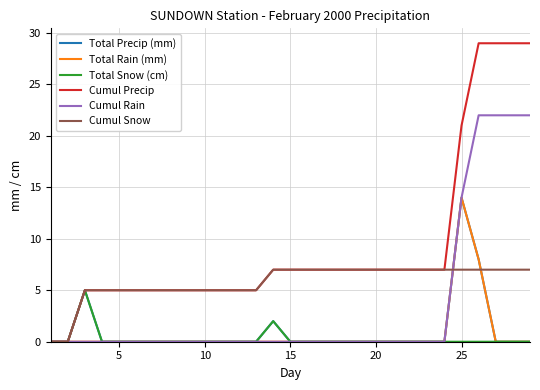

Which series has the largest range (max minus min)?

Cumul Precip